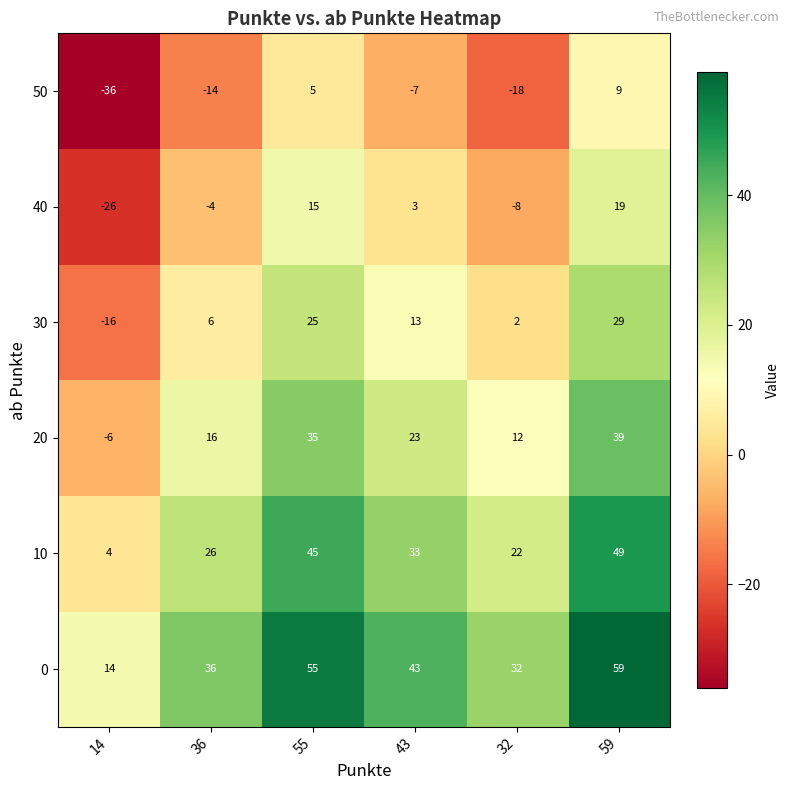

What is the difference between the highest and lowest values at 43?

50